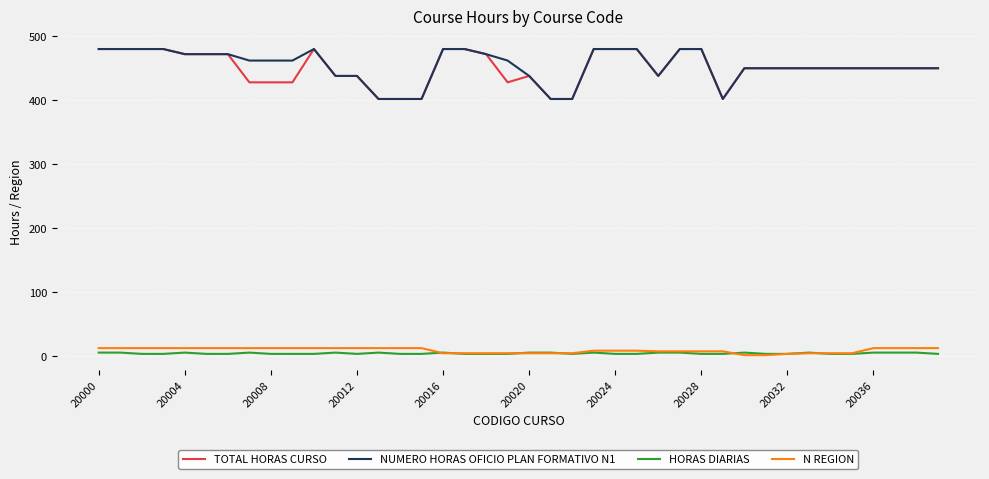

True or false: NUMERO HORAS OFICIO PLAN FORMATIVO N1 and HORAS DIARIAS cross at least once.

False